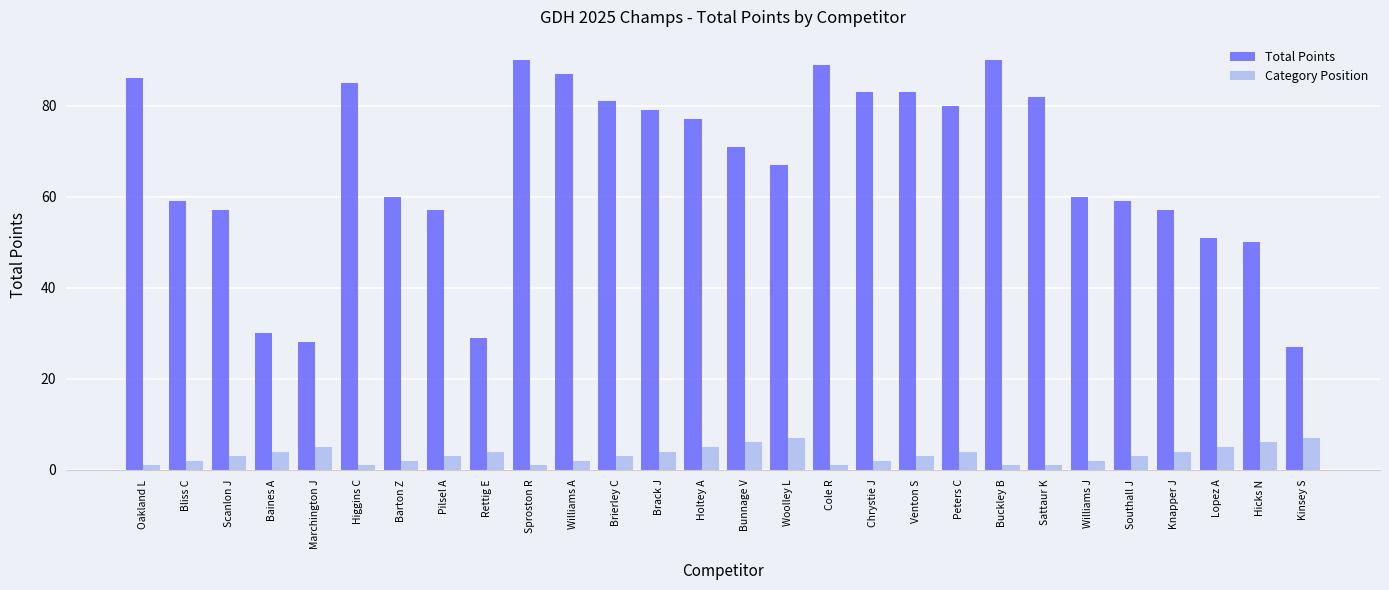

Reading left to right, what are all the values shown in this chart?

Total Points: Oakland L=86	Bliss C=59	Scanlon J=57	Baines A=30	Marchington J=28	Higgins C=85	Barton Z=60	Pilsel A=57	Rettig E=29	Sproston R=90	Williams A=87	Brierley C=81	Brack J=79	Holtey A=77	Bunnage V=71	Woolley L=67	Cole R=89	Chrystie J=83	Venton S=83	Peters C=80	Buckley B=90	Sattaur K=82	Williams J=60	Southall J=59	Knapper J=57	Lopez A=51	Hicks N=50	Kinsey S=27
Category Position: Oakland L=1	Bliss C=2	Scanlon J=3	Baines A=4	Marchington J=5	Higgins C=1	Barton Z=2	Pilsel A=3	Rettig E=4	Sproston R=1	Williams A=2	Brierley C=3	Brack J=4	Holtey A=5	Bunnage V=6	Woolley L=7	Cole R=1	Chrystie J=2	Venton S=3	Peters C=4	Buckley B=1	Sattaur K=1	Williams J=2	Southall J=3	Knapper J=4	Lopez A=5	Hicks N=6	Kinsey S=7